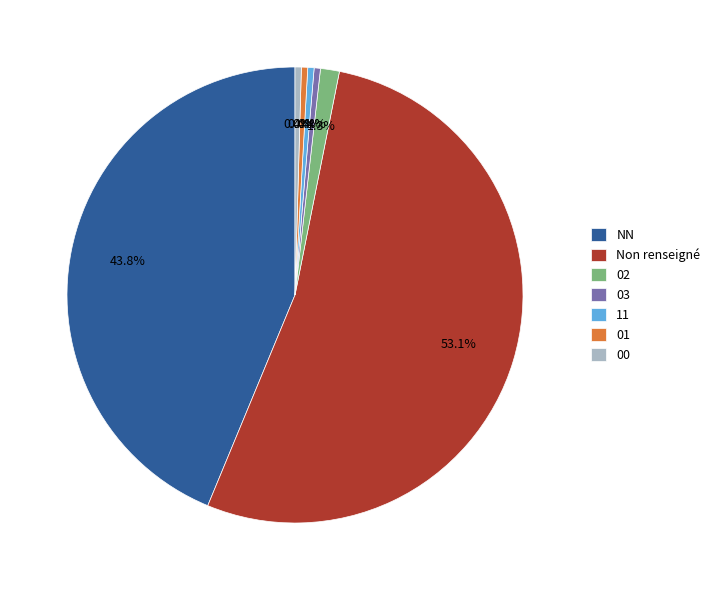

What percentage is NOT represented by 00?

99.6%